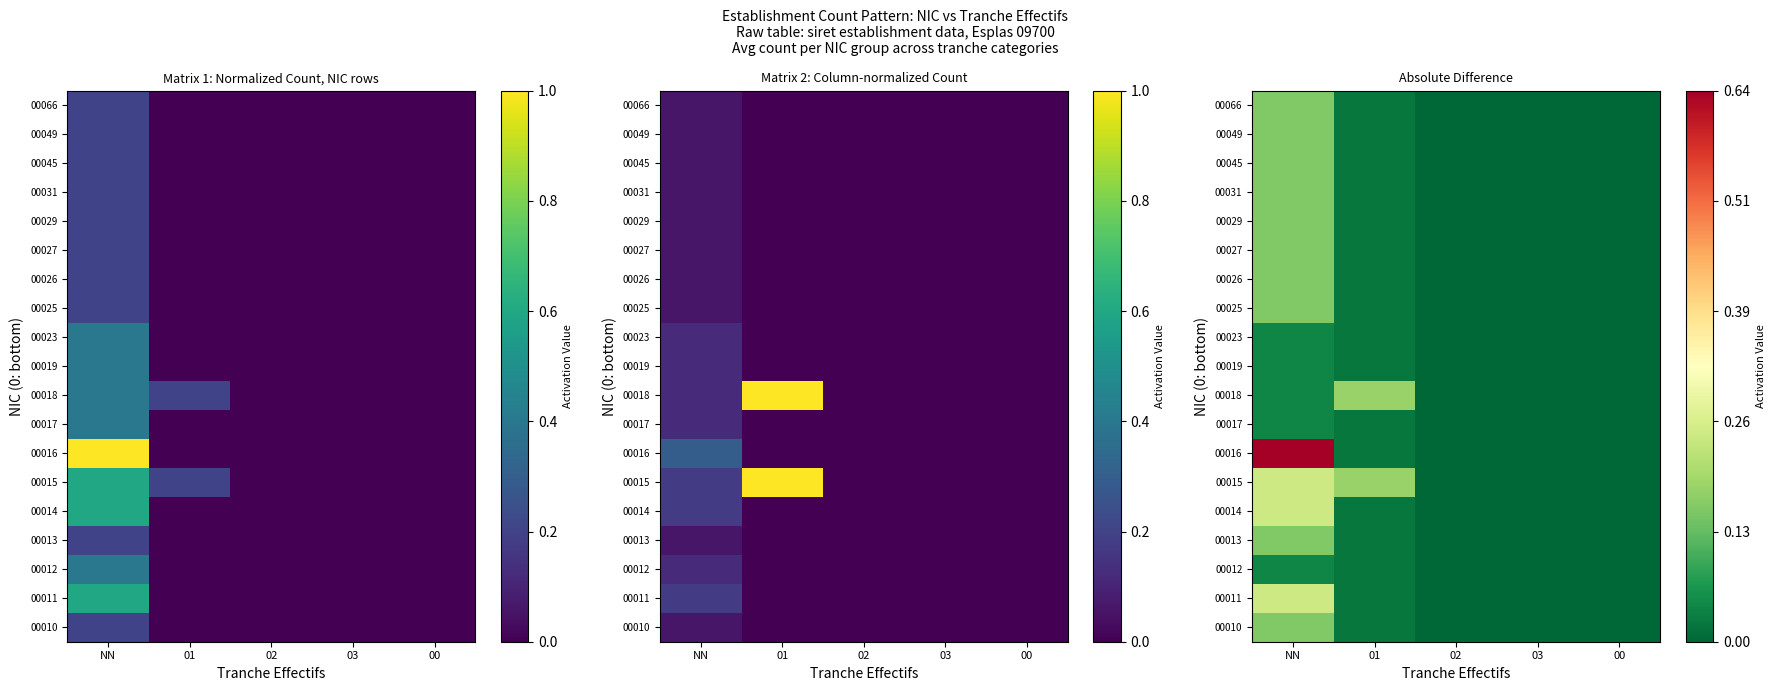

What is the average value of the 00014 series?

0.1